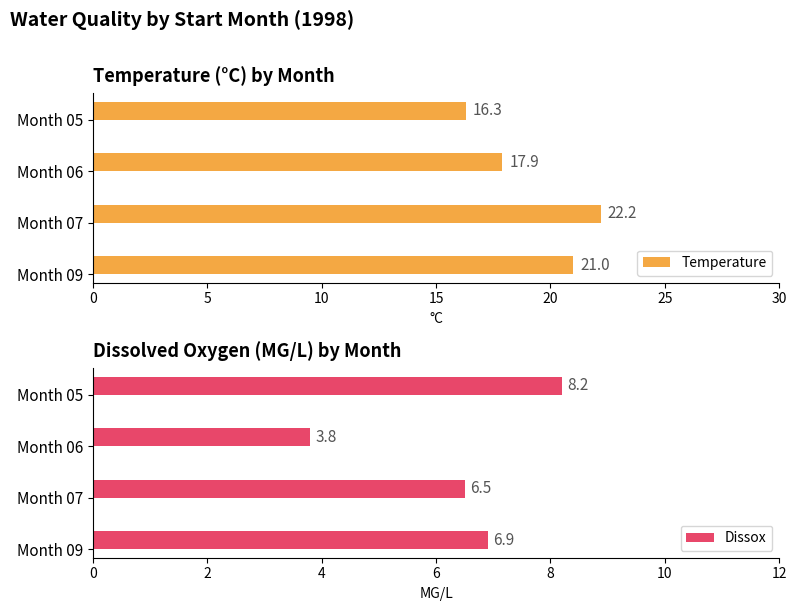

What is the lowest value of the Dissox series?

3.8